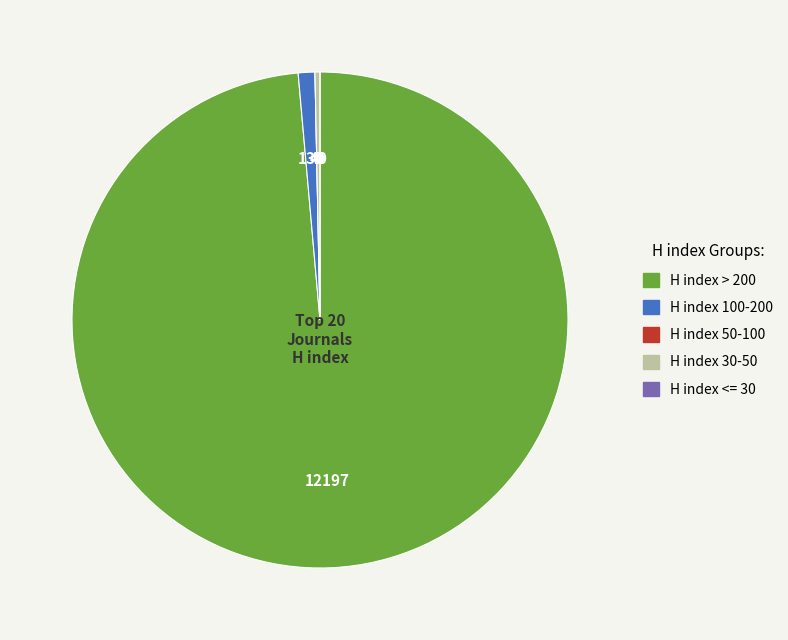

Is there any slice that represents more than half of the pie?

Yes